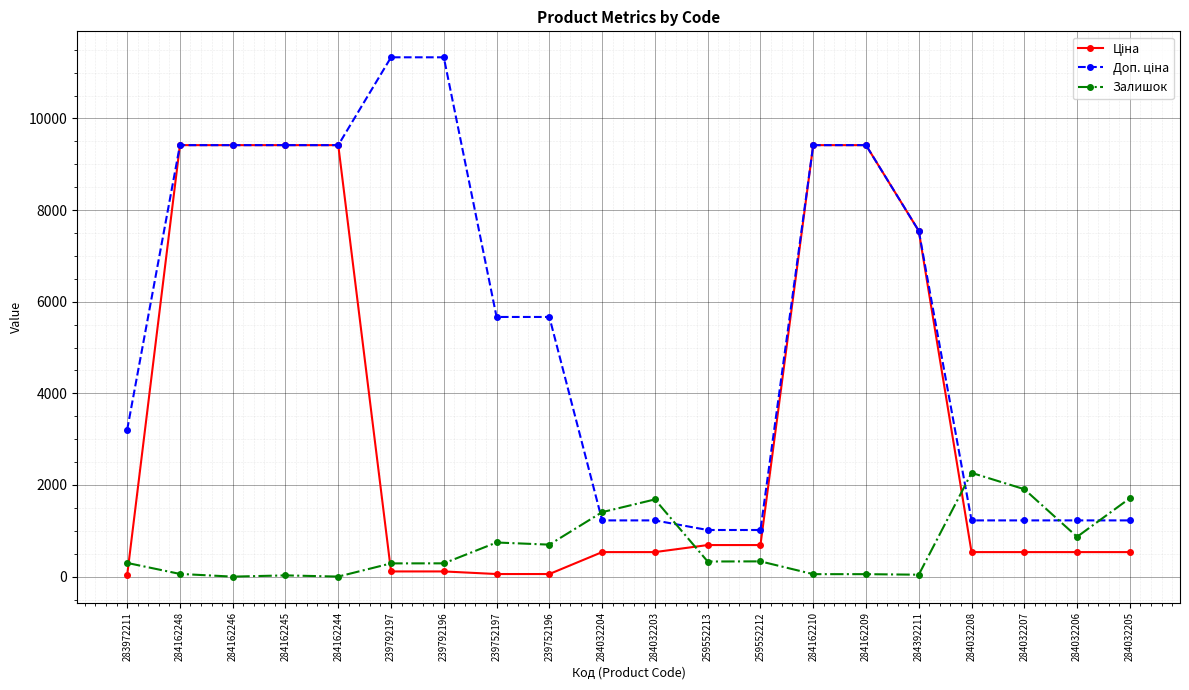

Which series changed the most between 259552212 and 284032208?

Залишок